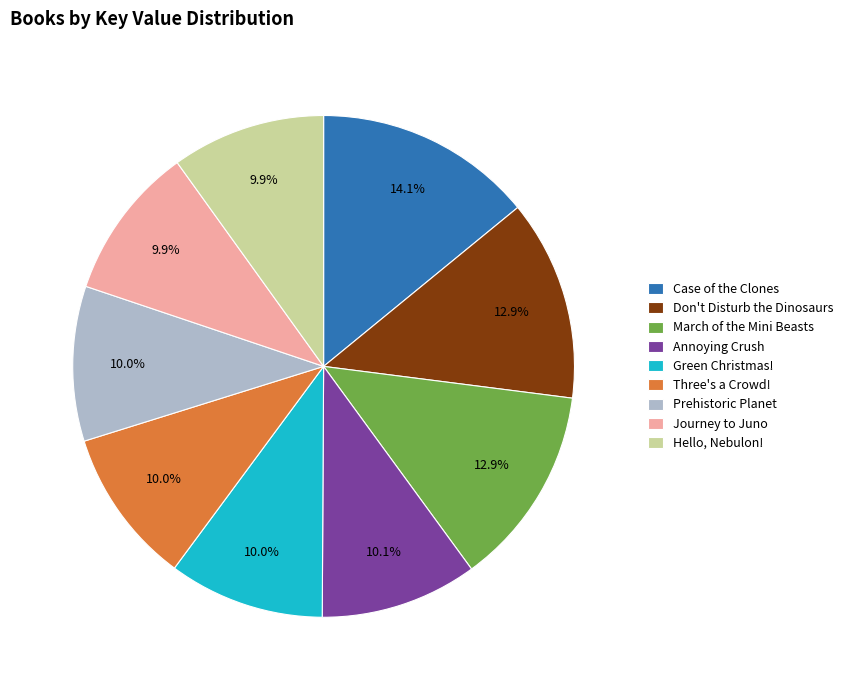

To the nearest percent, what portion does Three's a Crowd! represent?

10%